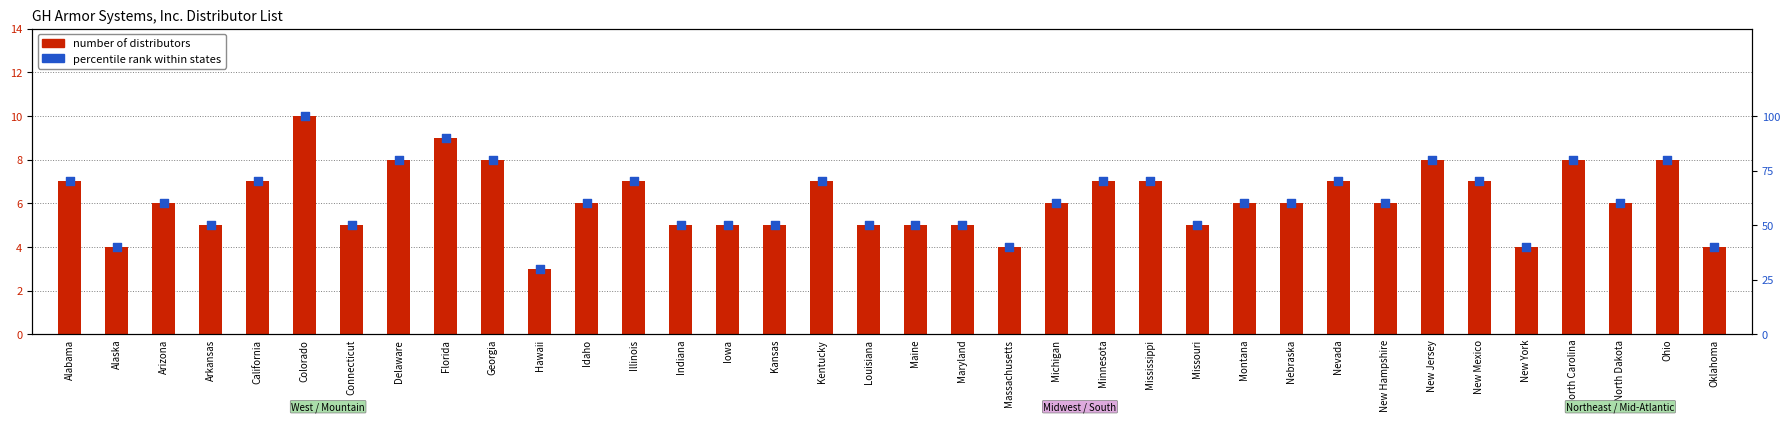

Which series reaches the minimum Y coordinate?

number of distributors